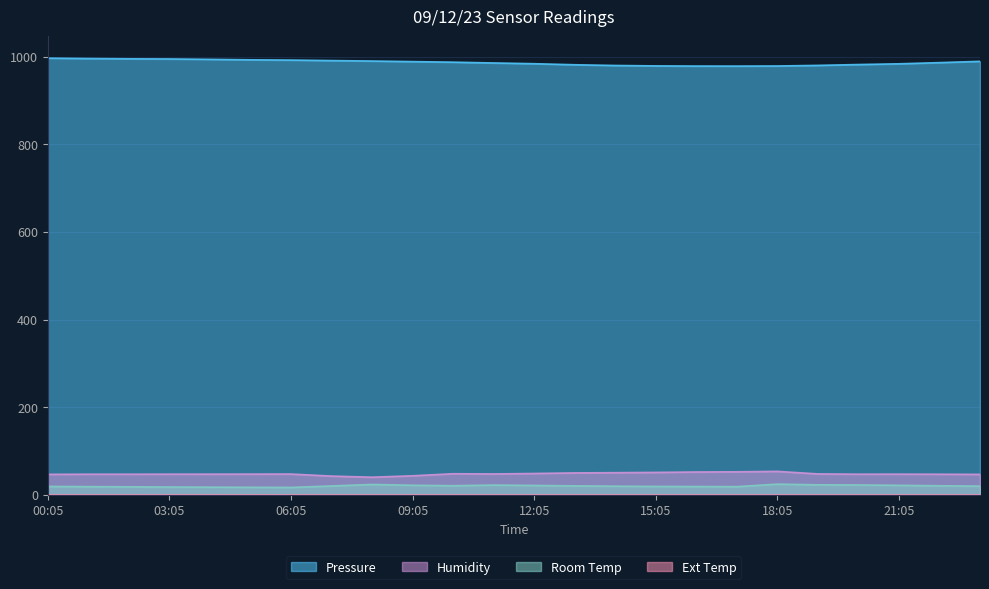

What is the greatest value displayed?

996.6